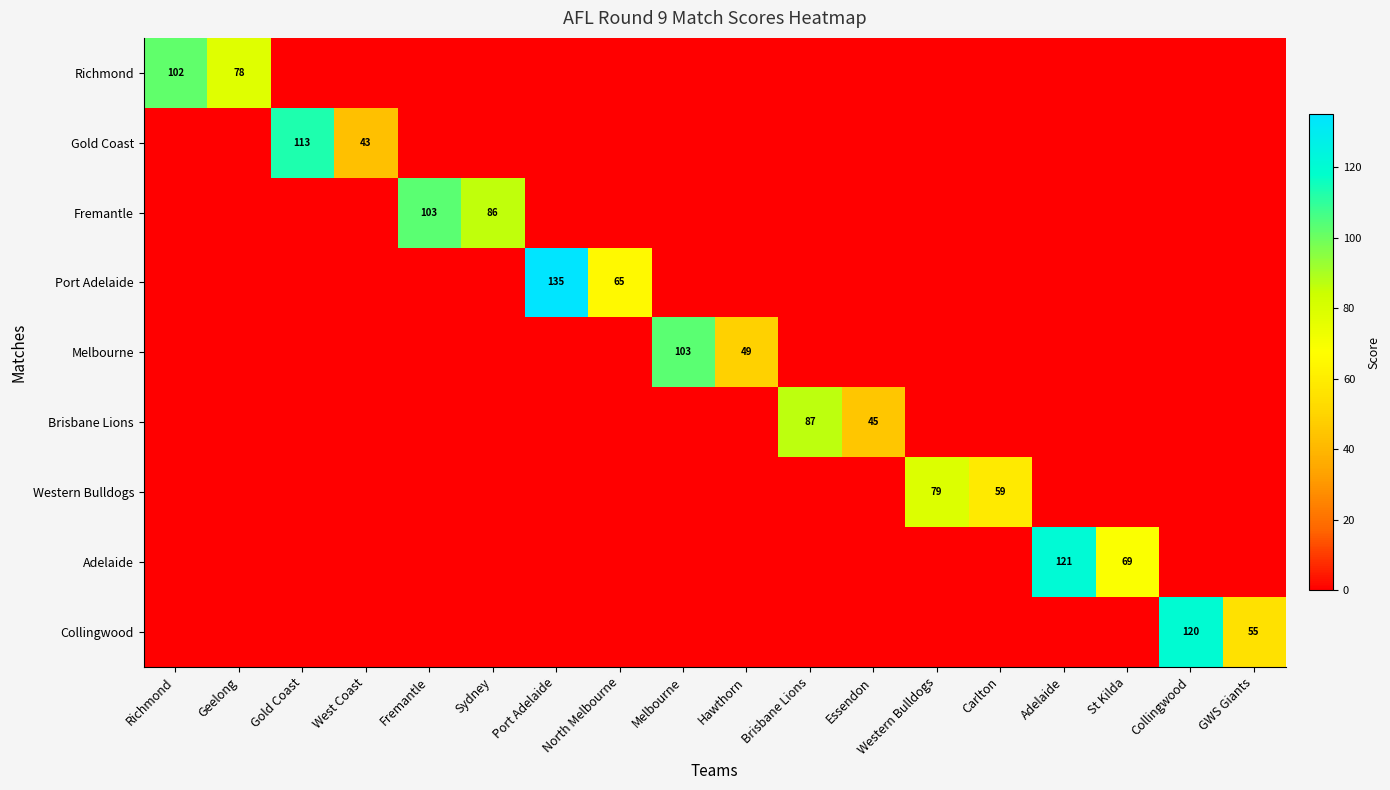

Is it true that Collingwood equals 120 at Collingwood?

True